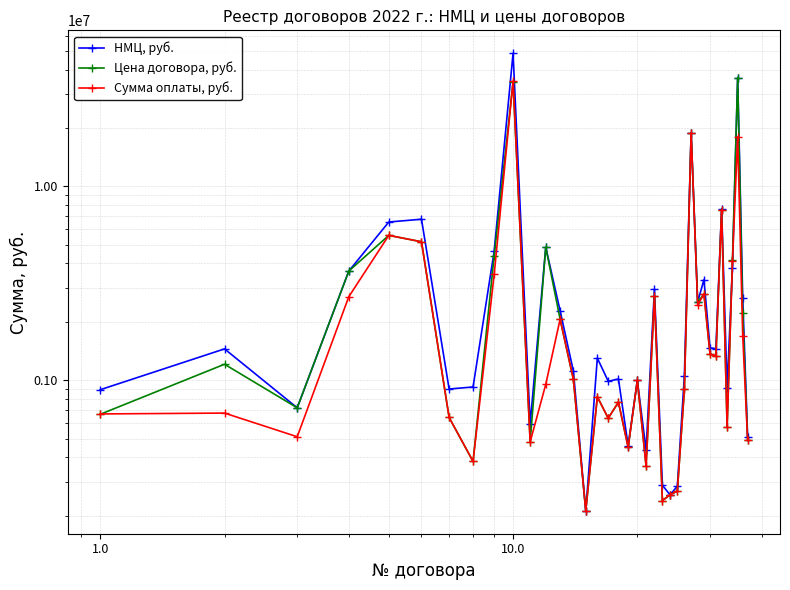

Reading left to right, extract all data points from this chart.

НМЦ, руб.: 892800	1450000	720000	3654378	6546800	6766672	900397	922180	4632321	48628350	594000	4852320	2280368	1114419	211750	1299708	987700	1013200	460000	997076	436000	2951112	287093	256000	283976	1051526	18891450	2528242	3301333	1468000	1453333	7654800	915419	3800000	36433000	2650000	510900
Цена договора, руб.: 666900	1208333	720000	3654378	5586000	5176510	641830	380784	4390588	34537655	480000	4852320	2062788	1009080	211750	820954	636212	770000	450487	997076	360390	2705186	239250	256000	268012	896168	18891450	2528242	2780000	1365552	1327620	7579000	572137	4180000	36433000	2208333	488728
Сумма оплаты, руб.: 669600	676399	510656	2695864	5586000	5176510	641830	380784	3518041	34898649	480000	951791	2062788	1009080	211750	820954	636212	770000	450487	997076	360390	2702041	239250	256000	268012	896168	18891450	2444056	2780000	1365552	1327620	7579000	572137	4118599	18051066	1698800	488728